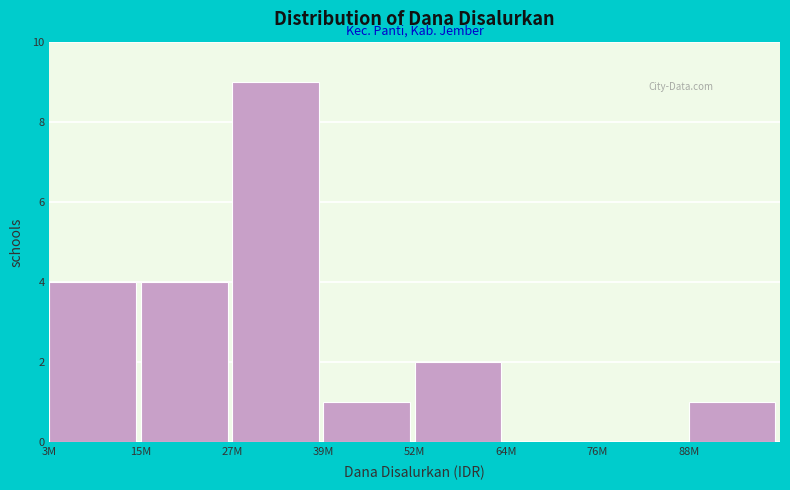

Reading left to right, what are all the values shown in this chart?

3M=4	15M=4	27M=9	39M=1	52M=2	64M=0	76M=0	88M=1